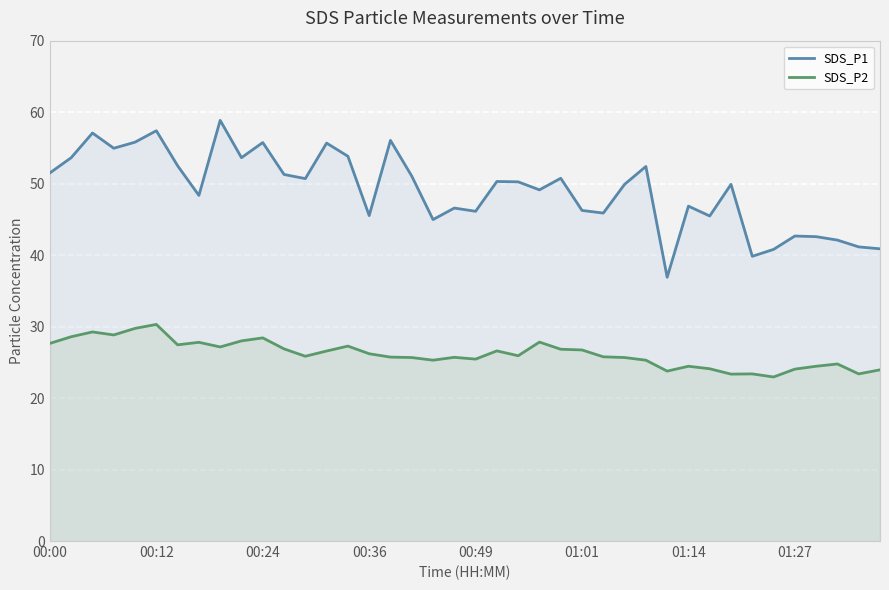

What is the maximum value for SDS_P1?

58.9